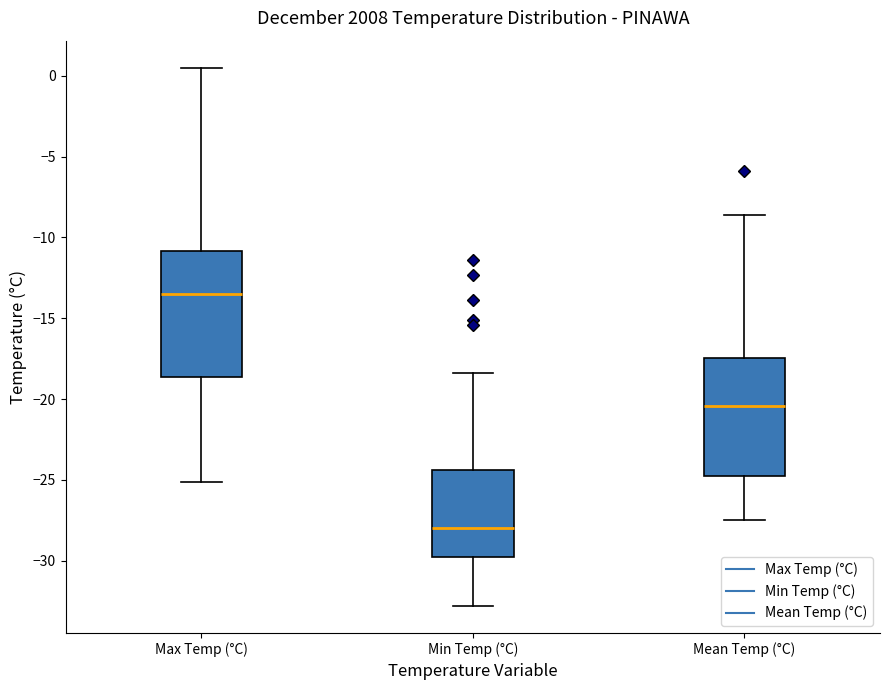

Which box's median line is the highest?

Max Temp (°C)